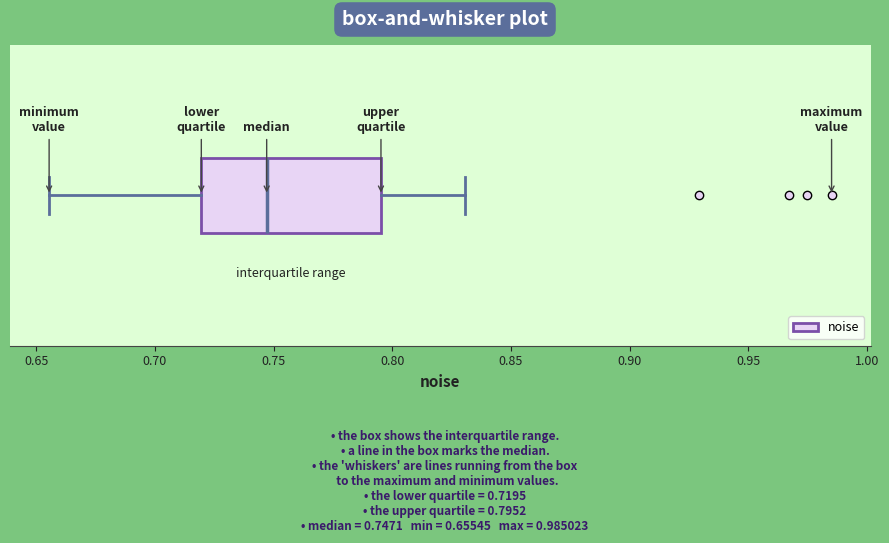

Transcribe this box plot: give where the median line is, the range the box spans, and where the two whiskers end, as read against the x-axis. The values are not printed on the chart, so give them approximately, as read against the axis.

median 0.745, box 0.720 to 0.795, whiskers 0.655 to 0.830